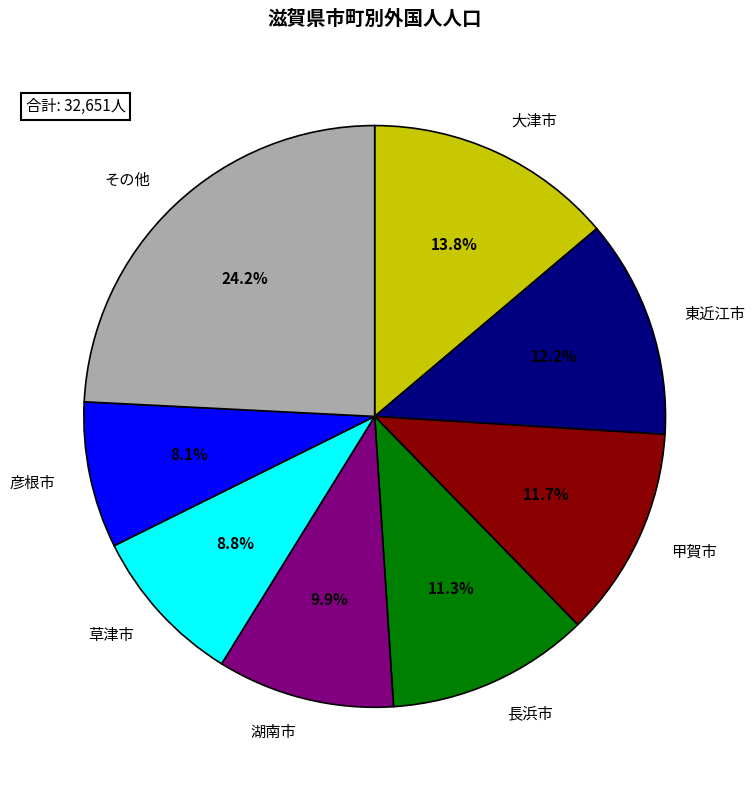

Which category has the smallest portion of the pie?

彦根市